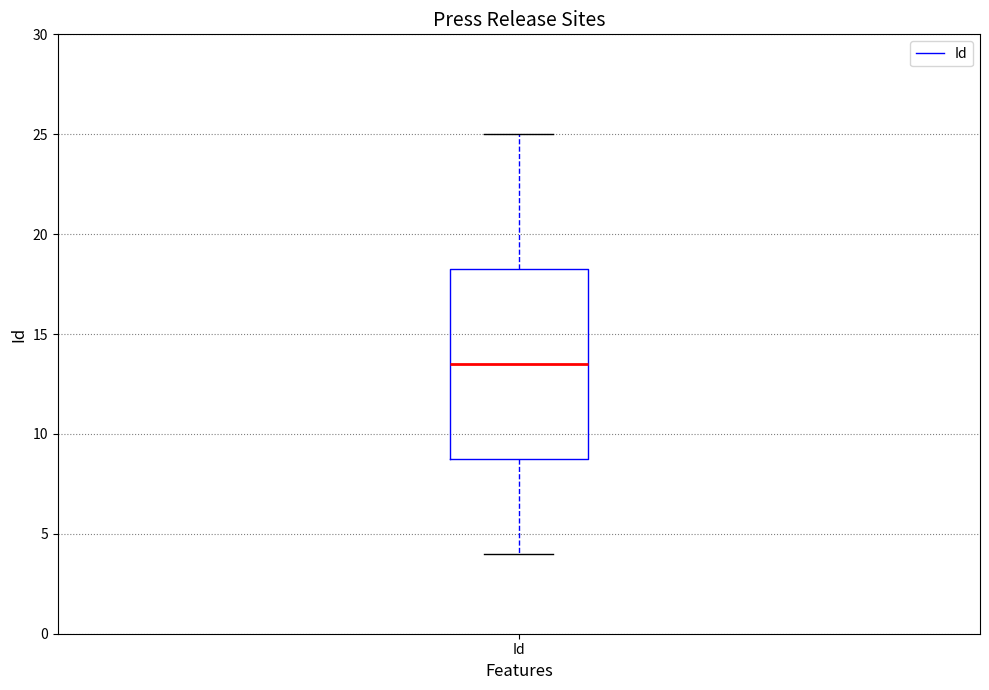

Transcribe this box plot: give where the median line is, the range the box spans, and where the two whiskers end, as read against the y-axis. The values are not printed on the chart, so give them approximately, as read against the axis.

median 13.5, box 9.0 to 18.5, whiskers 4.0 to 25.0